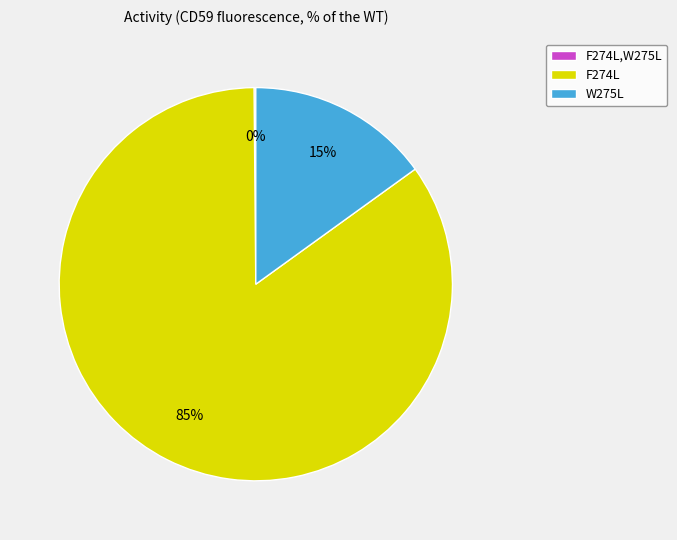

To the nearest percent, what is the average slice percentage?

33%